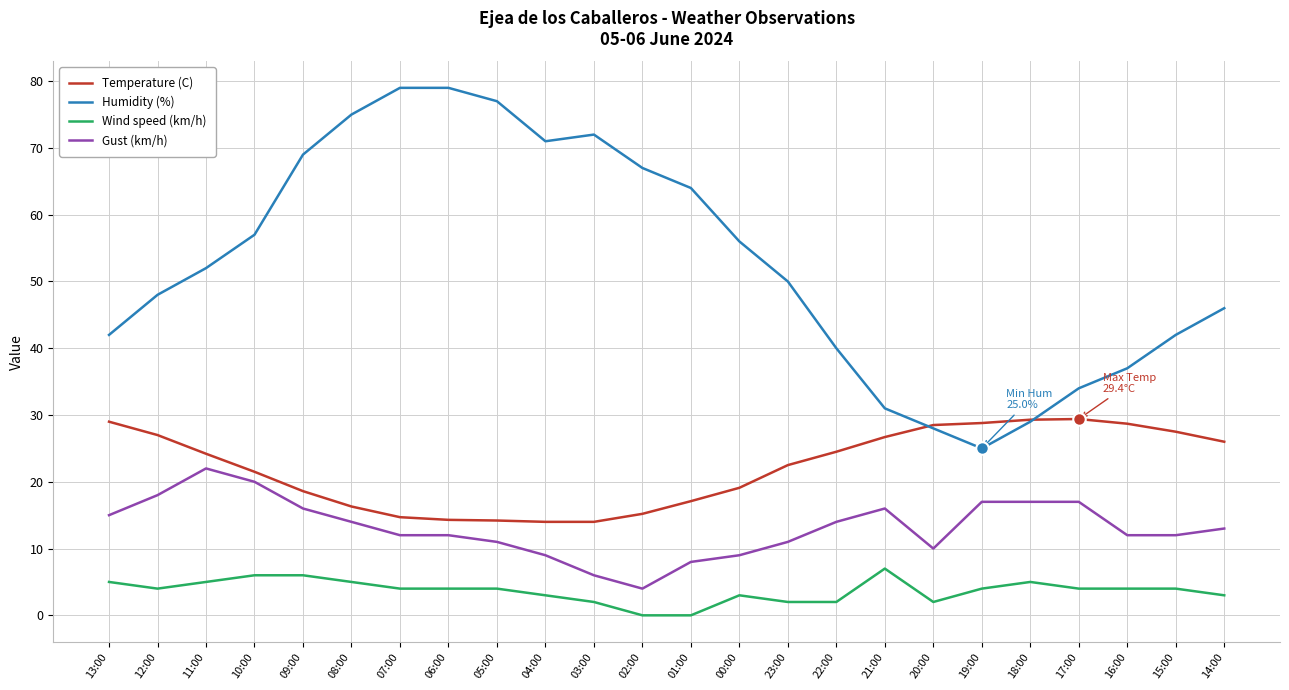

Is it true that Wind speed (km/h) equals 0.0 at 01:00?

True